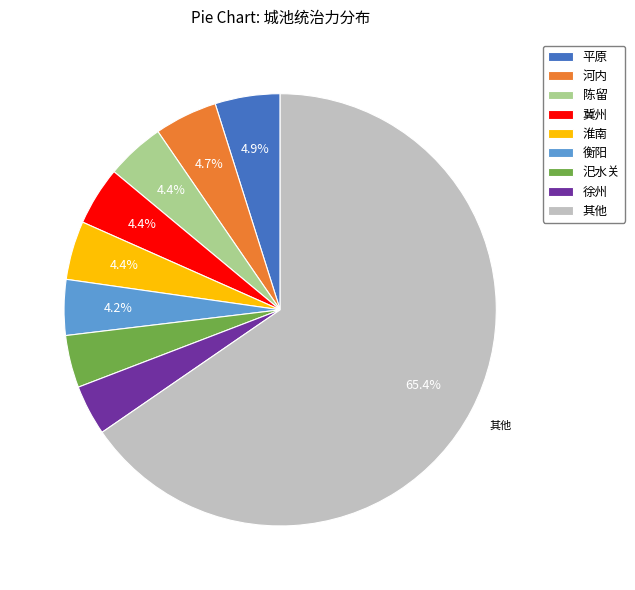

Do 淮南 and 平原 together represent more than half of the pie?

No